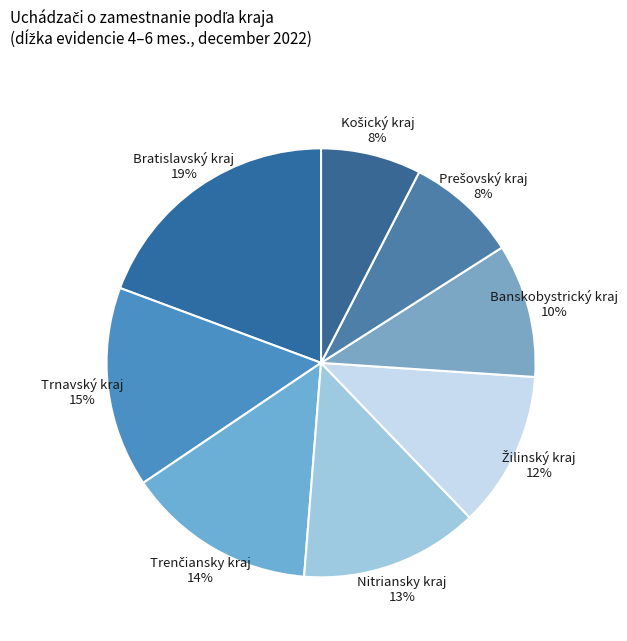

Approximately how many times larger is the value at Nitriansky kraj 13% compared to Banskobystrický kraj 10%?

1.3